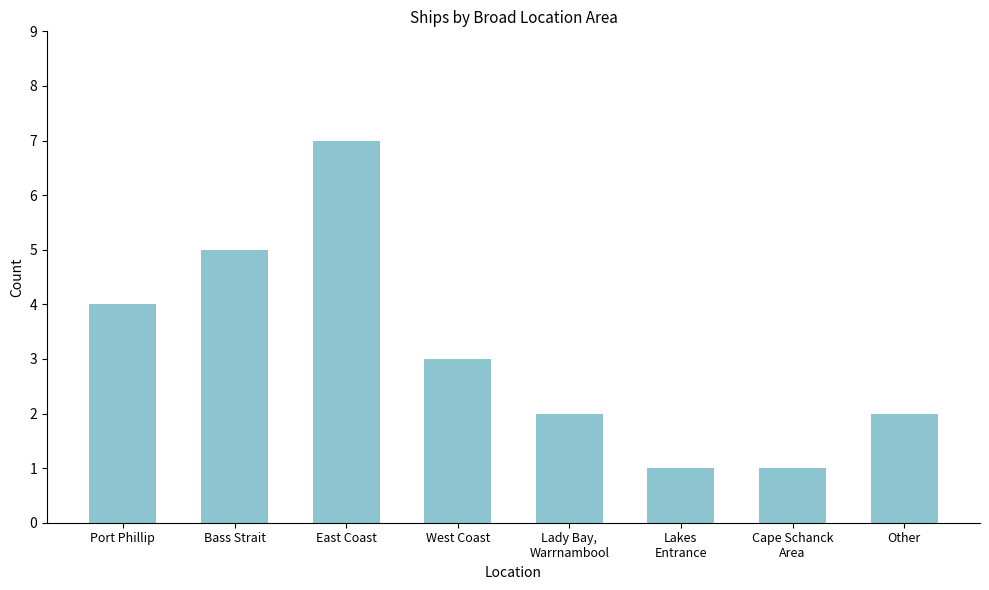

What is the greatest value displayed?

7